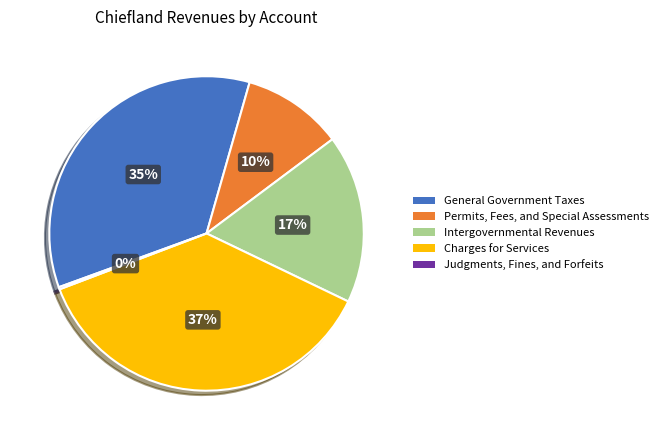

What is the largest slice in the pie chart?

Charges for Services